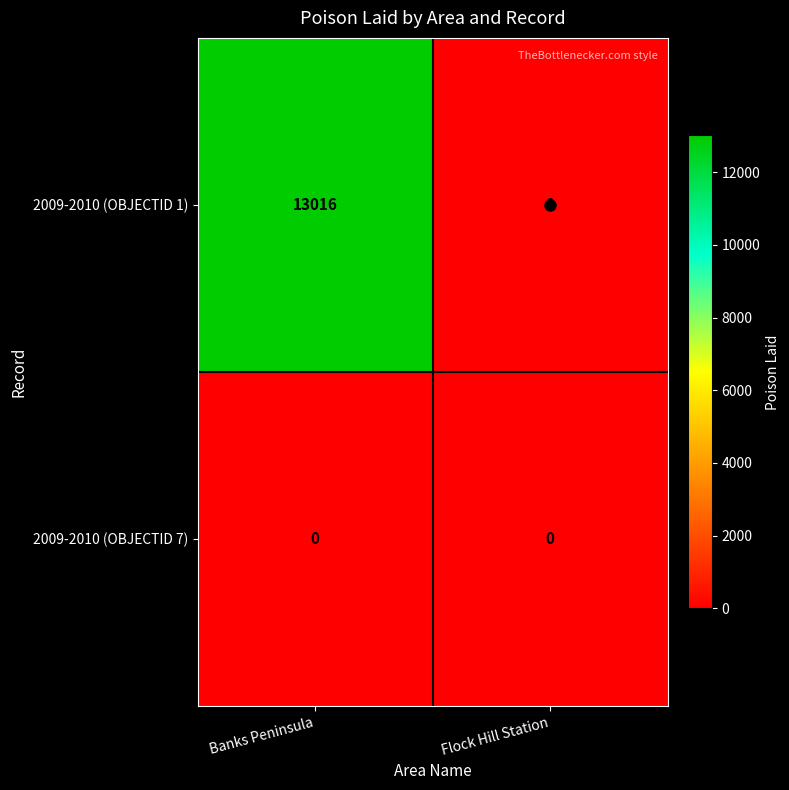

What is the sum of all 2009-2010 (OBJECTID 1) values?

13016